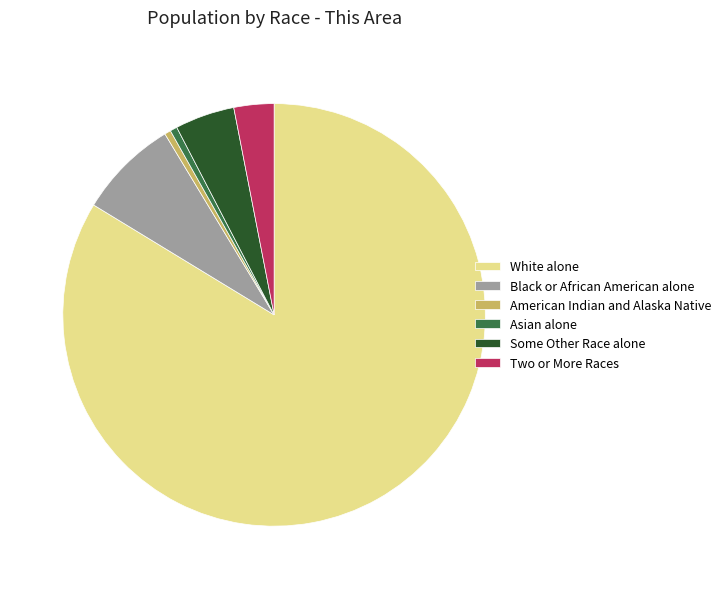

Which category has the biggest portion of the pie?

White alone